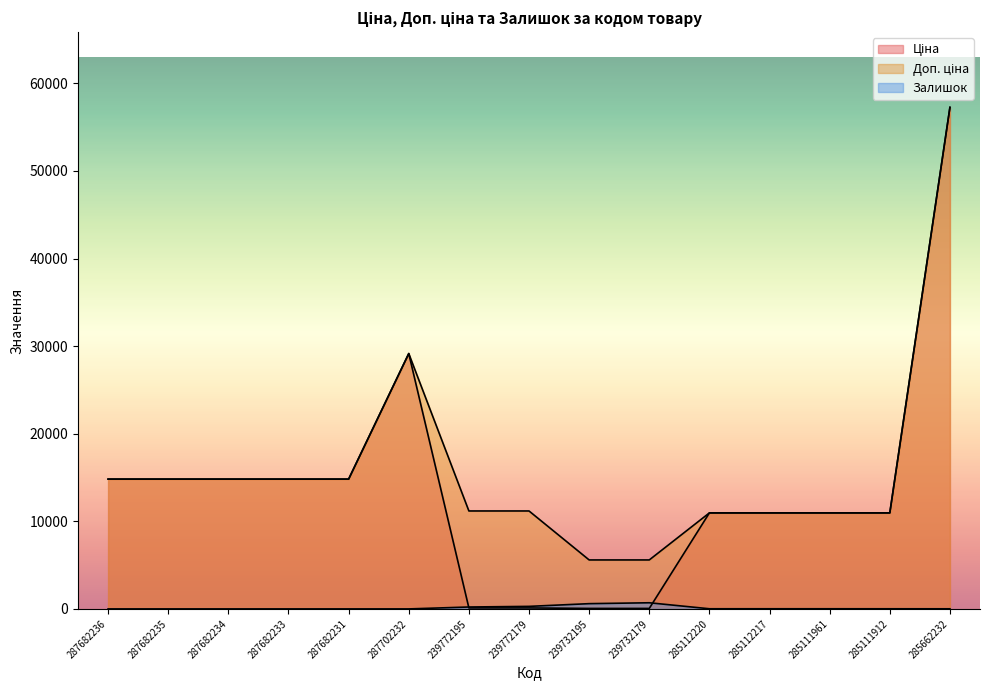

Reading left to right, transcribe all the data shown in this chart.

Ціна: 14817.6	14817.6	14817.6	14817.6	14817.6	29152.3	111.8	111.8	55.9	55.9	10964.4	10964.4	10964.4	10964.4	57258.0
Доп. ціна: 14817.6	14817.6	14817.6	14817.6	14817.6	29152.3	11182.0	11182.0	5591.0	5591.0	10964.4	10964.4	10964.4	10964.4	57258.0
Залишок: 0.0	0.0	0.0	0.0	0.0	0.0	218.0	290.0	600.0	702.0	17.0	17.0	17.0	15.0	13.0